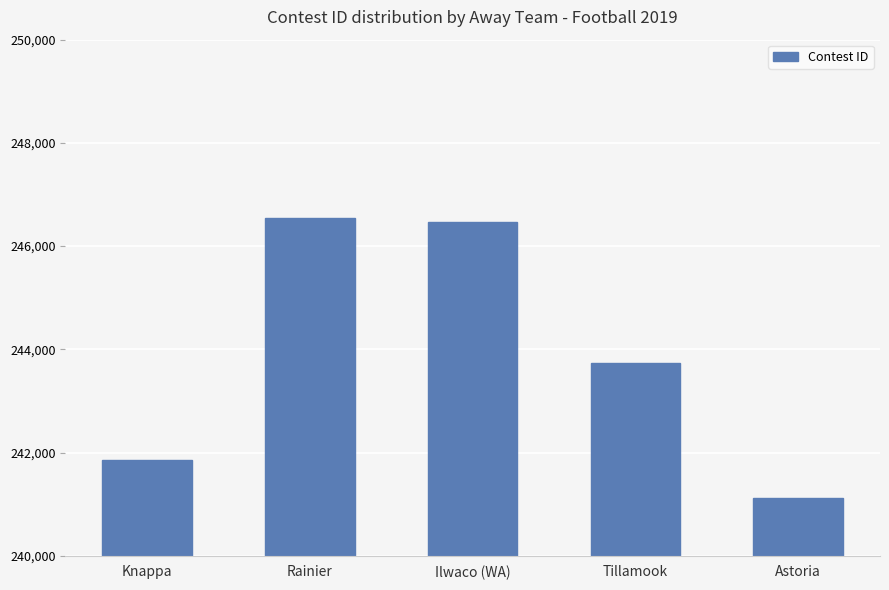

What is the difference between the values at Knappa and Rainier?

4693